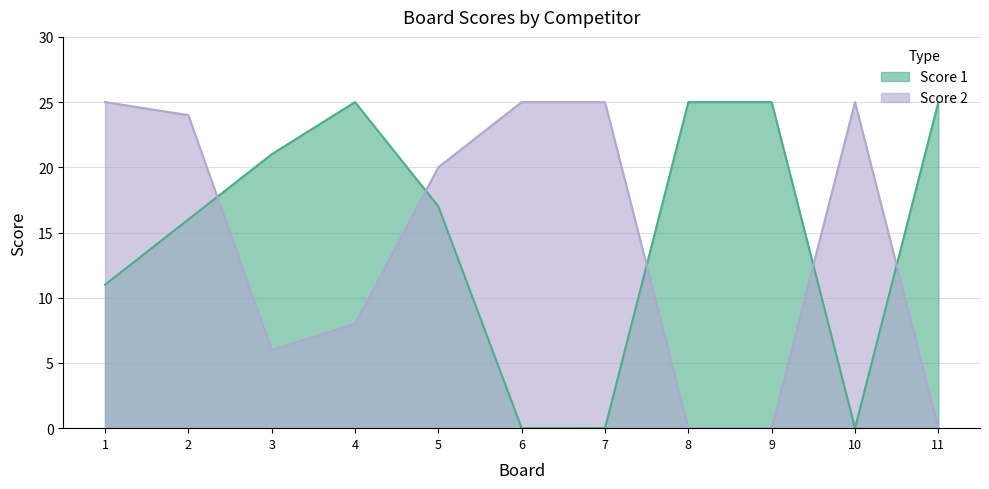

True or false: Score 2 has more than 0 points higher than both neighbors.

True